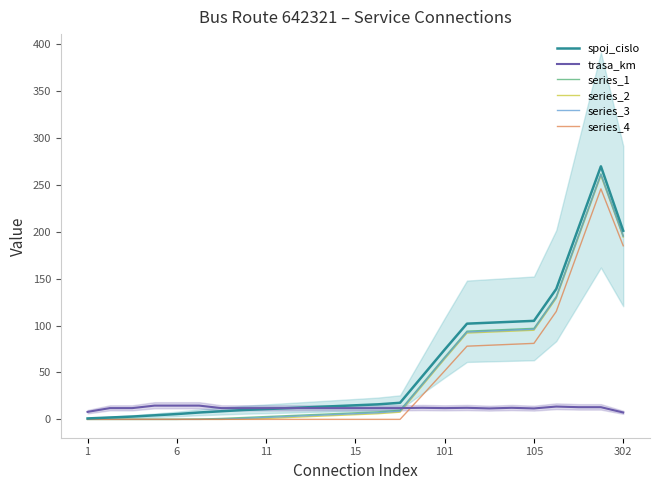

What is the difference between the maximum and minimum values in the series_4 series?

245.7